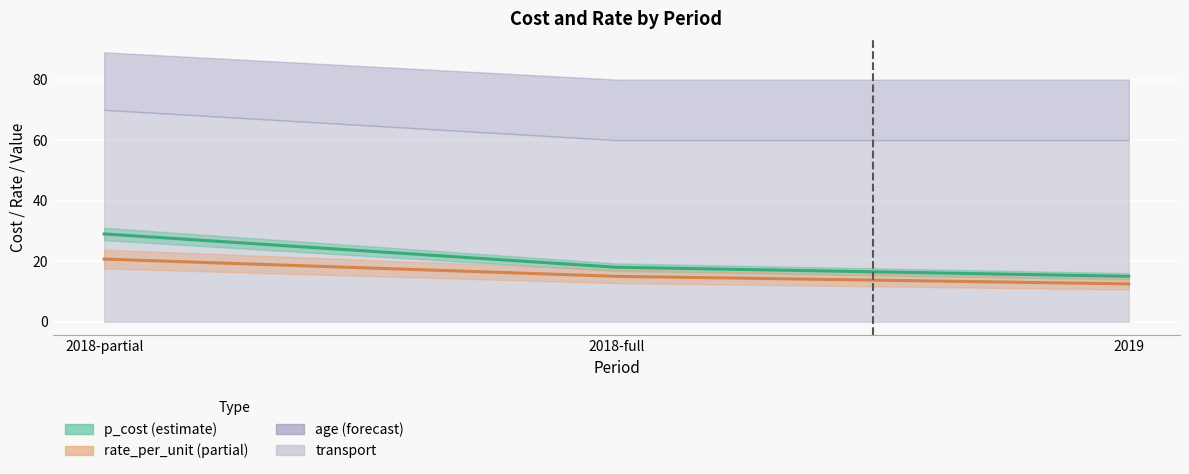

What is the label of the 2nd point from the left?

2018-full